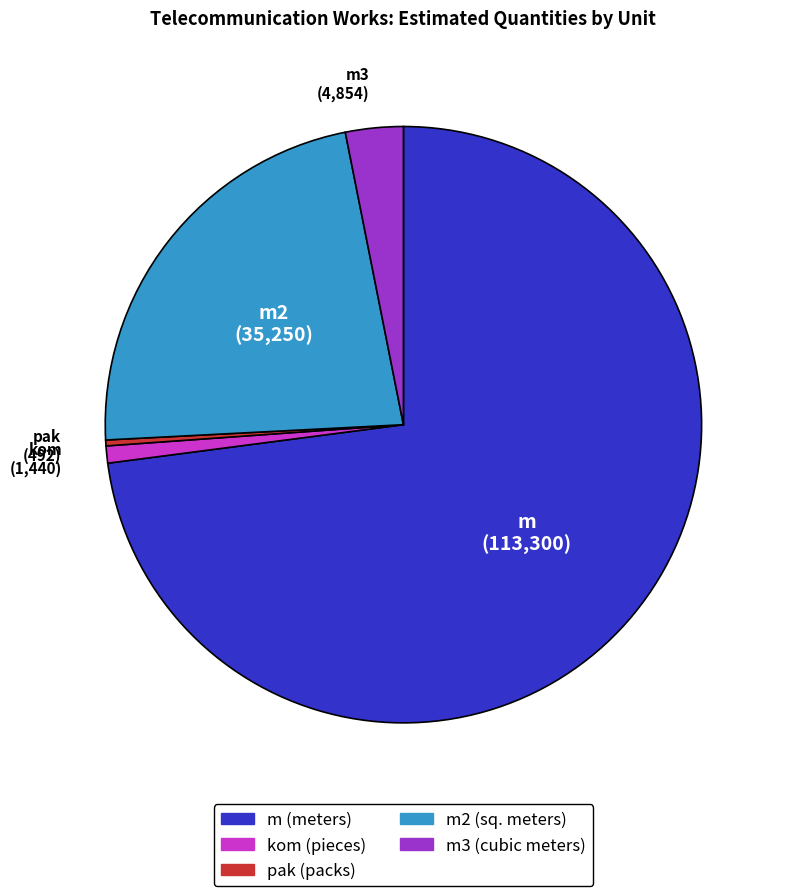

Is there a majority slice in this chart?

Yes